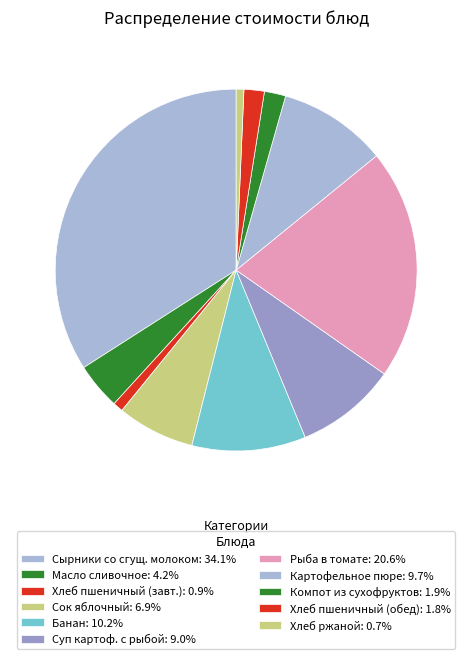

Is there a majority slice in this chart?

No